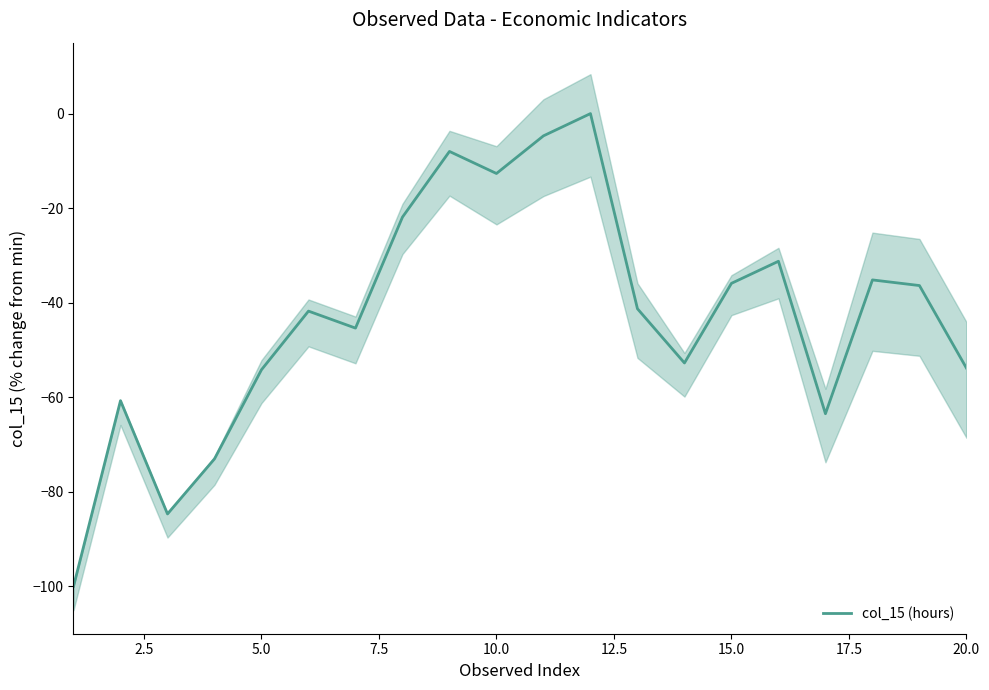

How many values are below zero?

19